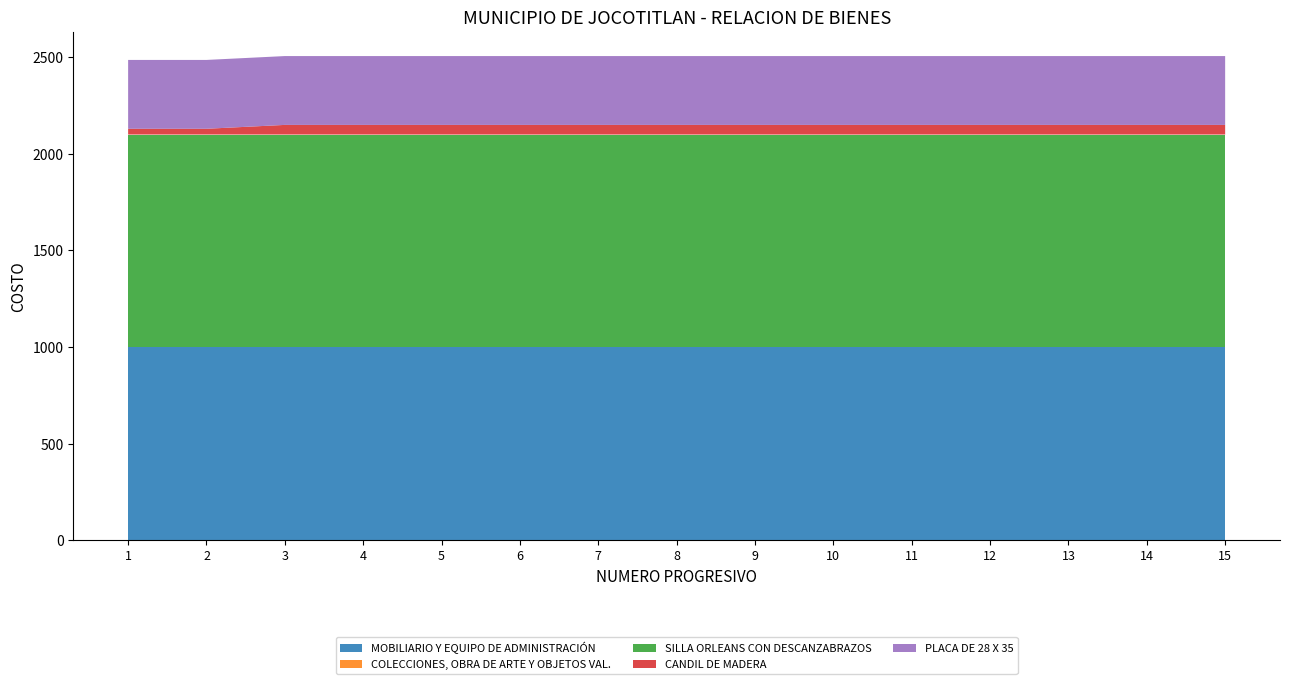

Reading left to right, what are all the values shown in this chart?

MOBILIARIO Y EQUIPO DE ADMINISTRACIÓN: 1=999.0	2=999.0	3=999.0	4=999.0	5=999.0	6=999.0	7=999.0	8=999.0	9=999.0	10=999.0	11=999.0	12=999.0	13=999.0	14=999.0	15=999.0
COLECCIONES, OBRA DE ARTE Y OBJETOS VAL.: 1=1.0	2=1.0	3=1.0	4=1.0	5=1.0	6=1.0	7=1.0	8=1.0	9=1.0	10=1.0	11=1.0	12=1.0	13=1.0	14=1.0	15=1.0
SILLA ORLEANS CON DESCANZABRAZOS: 1=1099.0	2=1099.0	3=1099.0	4=1099.0	5=1099.0	6=1099.0	7=1099.0	8=1099.0	9=1099.0	10=1099.0	11=1099.0	12=1099.0	13=1099.0	14=1099.0	15=1099.0
CANDIL DE MADERA: 1=30.0	2=30.0	3=50.0	4=50.0	5=50.0	6=50.0	7=50.0	8=50.0	9=50.0	10=50.0	11=50.0	12=50.0	13=50.0	14=50.0	15=50.0
PLACA DE 28 X 35: 1=356.2	2=356.2	3=356.2	4=356.2	5=356.2	6=356.2	7=356.2	8=356.2	9=356.2	10=356.2	11=356.2	12=356.2	13=356.2	14=356.2	15=356.2